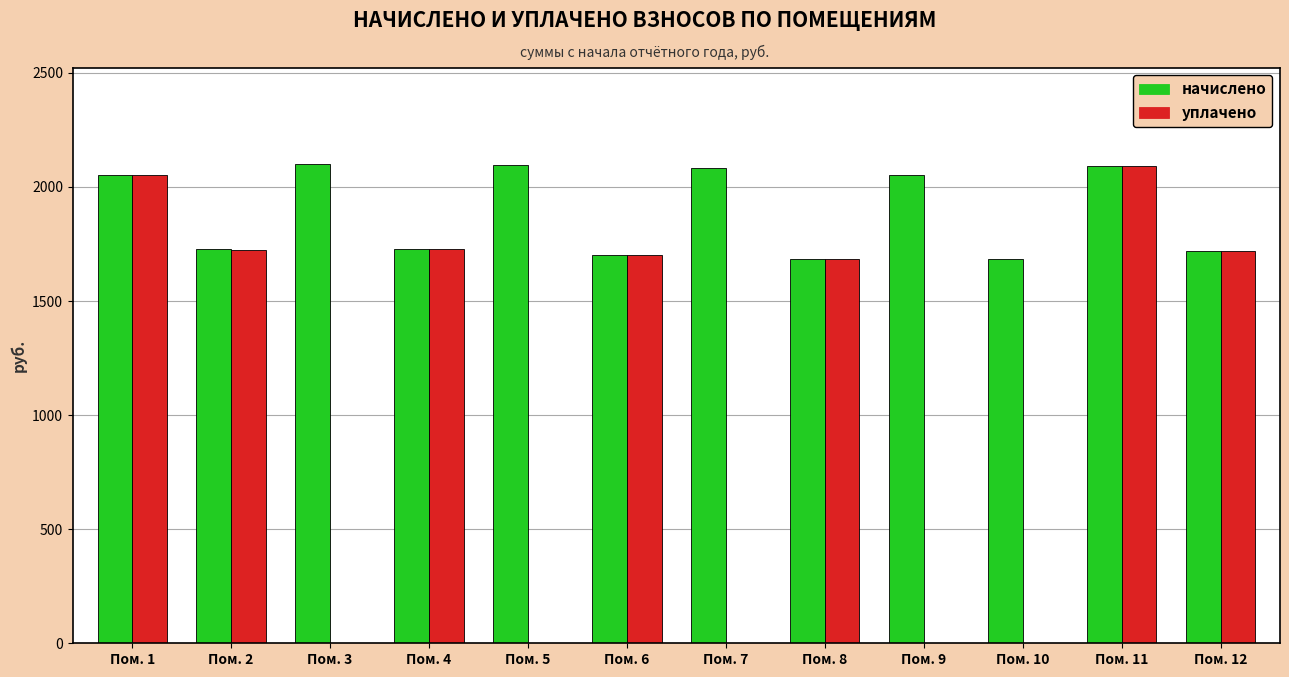

How many groups of bars are there?

12